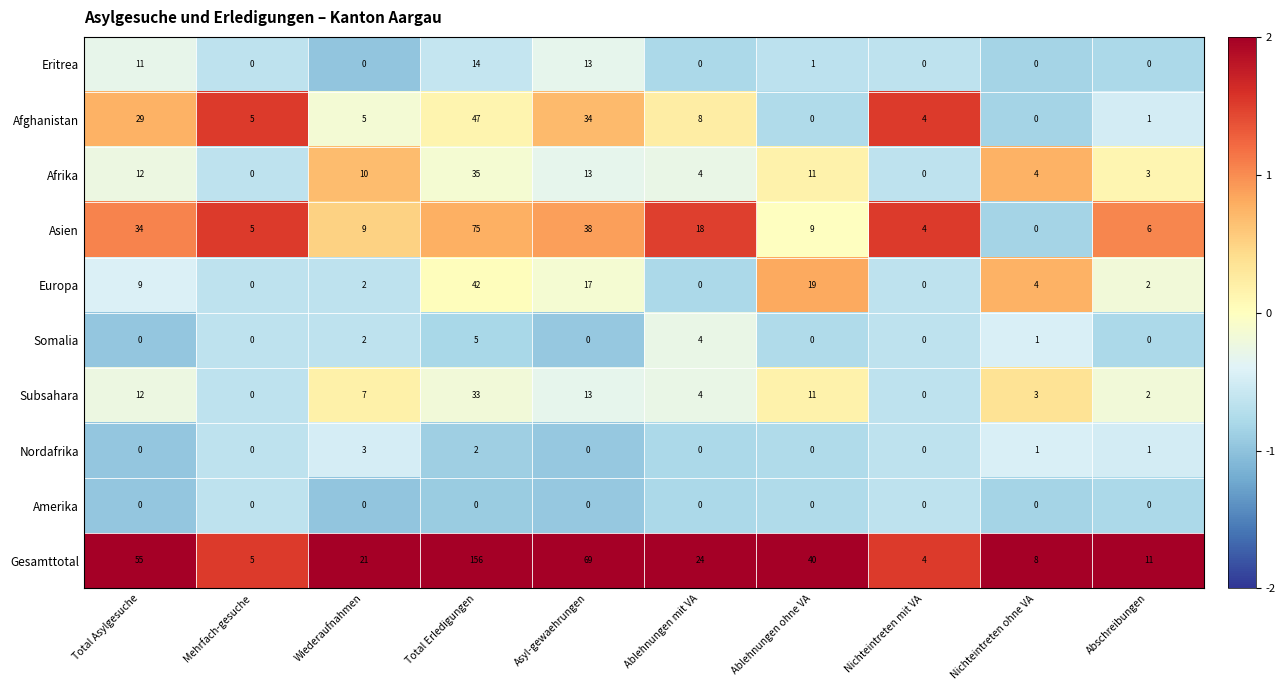

What is the greatest value displayed?

156